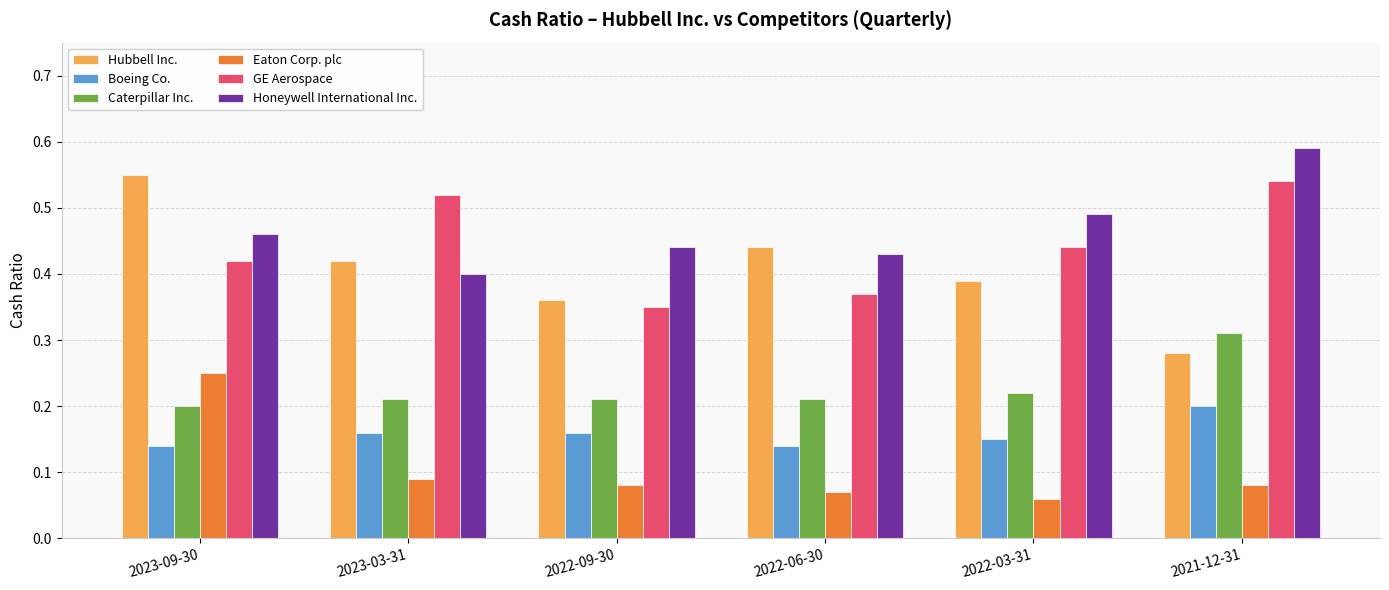

Which series has the widest spread of values?

Hubbell Inc.